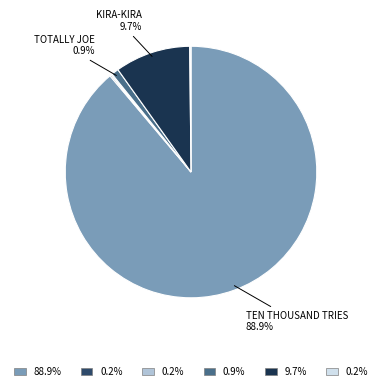

Is there any slice that represents more than half of the pie?

Yes